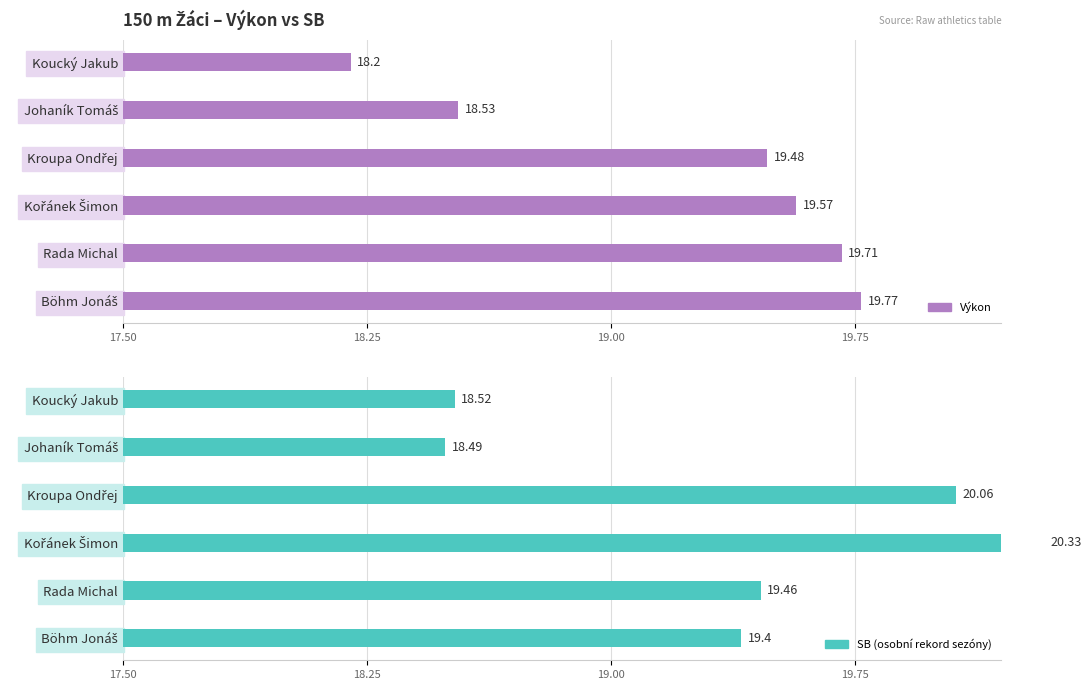

Does the chart contain any negative values?

No